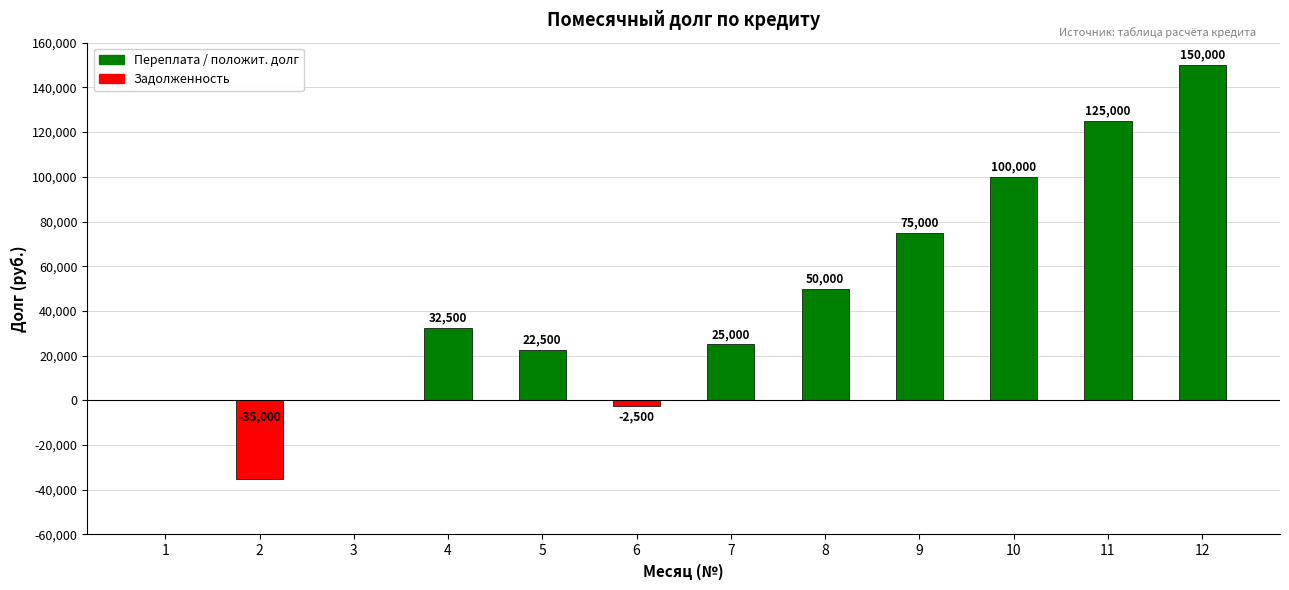

How many series are shown in this chart?

1